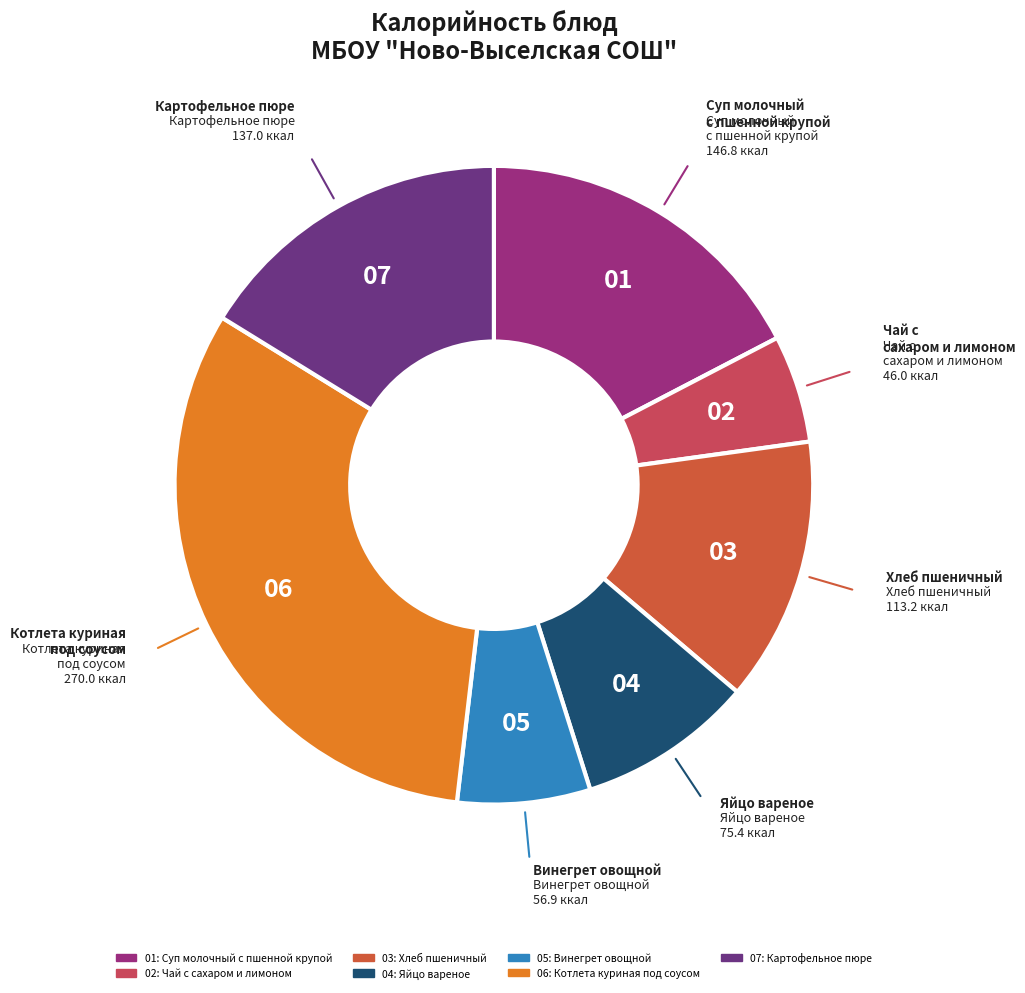

What is the largest slice in the pie chart?

Котлета куриная под соусом